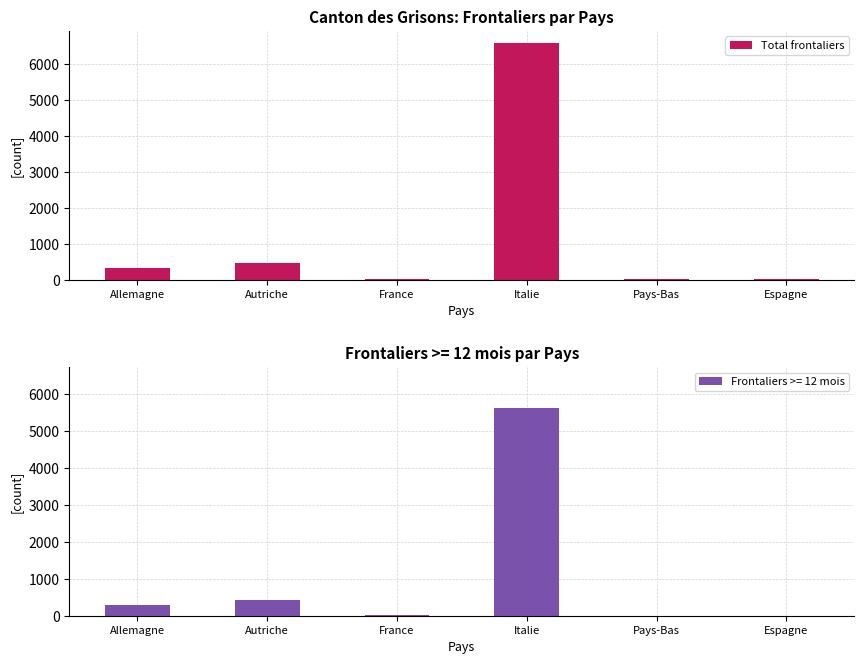

Reading left to right, extract all data points from this chart.

314	454	20	6589	8	4